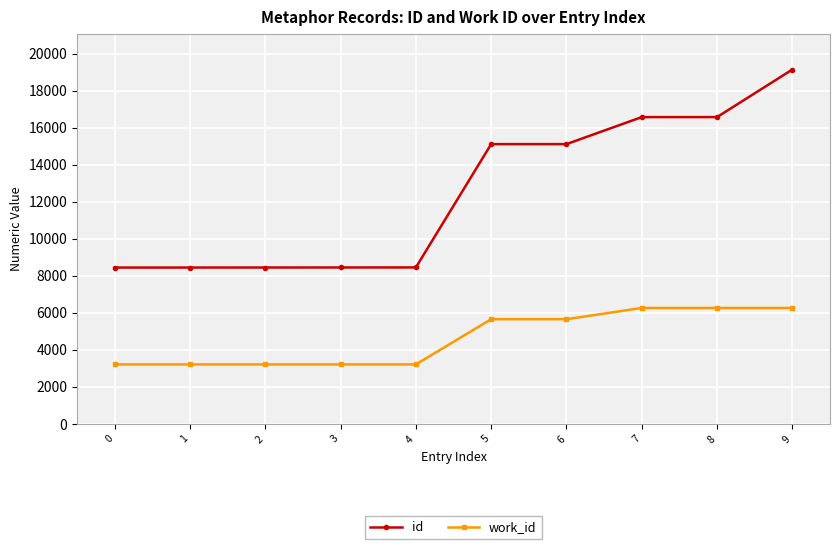

How many values in the work_id series are below 5658?

5